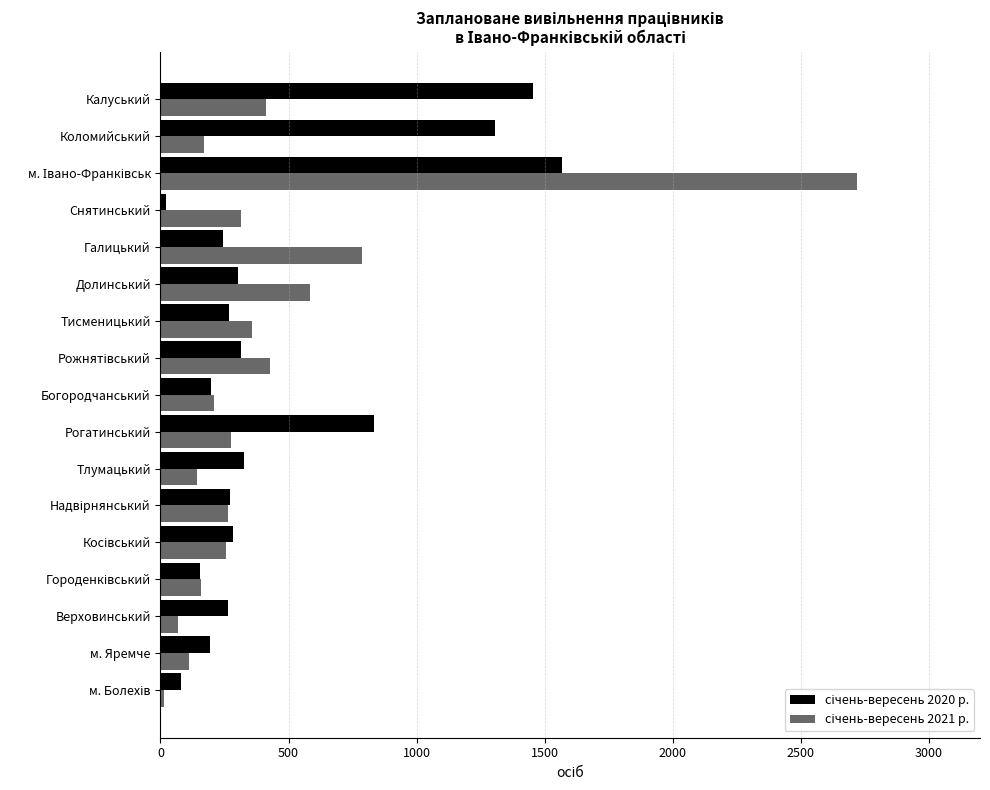

At how many categories does at least one series exceed 872?

3